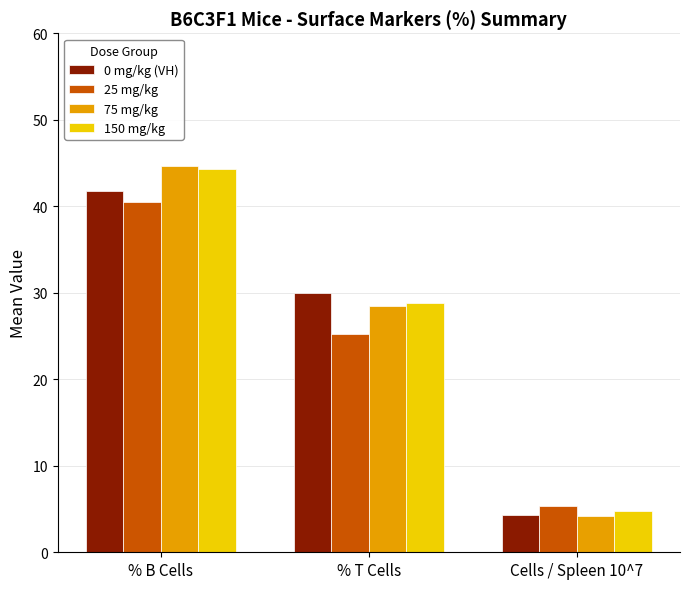

Reading left to right, extract all data points from this chart.

0 mg/kg (VH): % B Cells=41.8	% T Cells=29.9	Cells / Spleen 10^7=4.3
25 mg/kg: % B Cells=40.5	% T Cells=25.3	Cells / Spleen 10^7=5.4
75 mg/kg: % B Cells=44.7	% T Cells=28.5	Cells / Spleen 10^7=4.2
150 mg/kg: % B Cells=44.3	% T Cells=28.9	Cells / Spleen 10^7=4.8